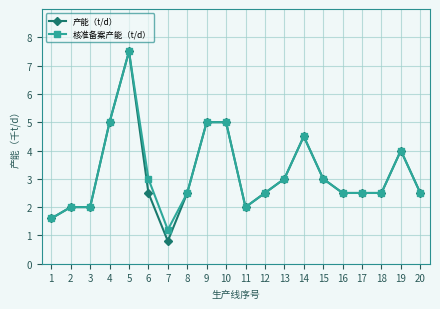

Which series has the largest range (max minus min)?

产能（t/d）